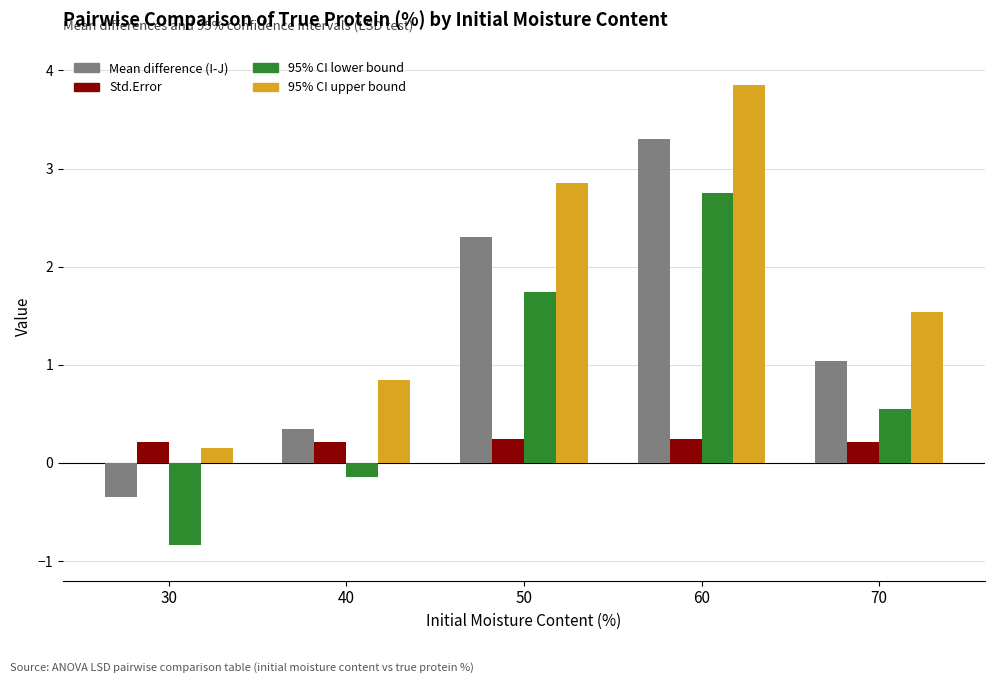

Which label corresponds to the largest value in the chart?

60